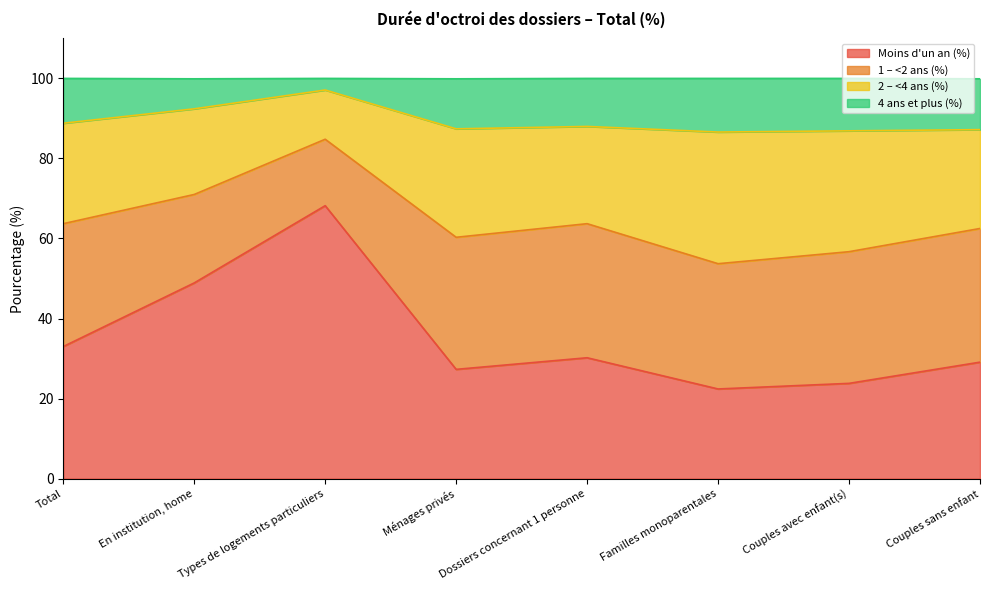

Does the chart display data point markers on the line(s)?

No